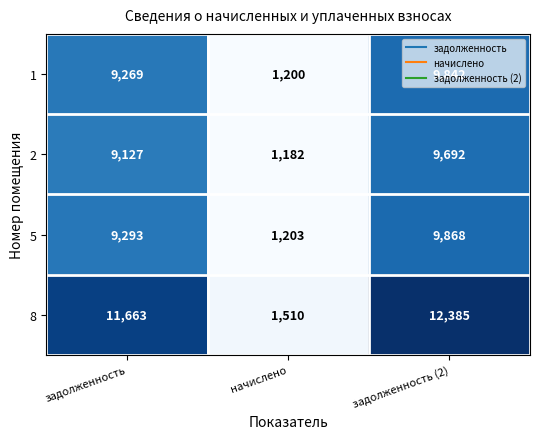

The 1 series shows 9269 at задолженность. True or false?

True